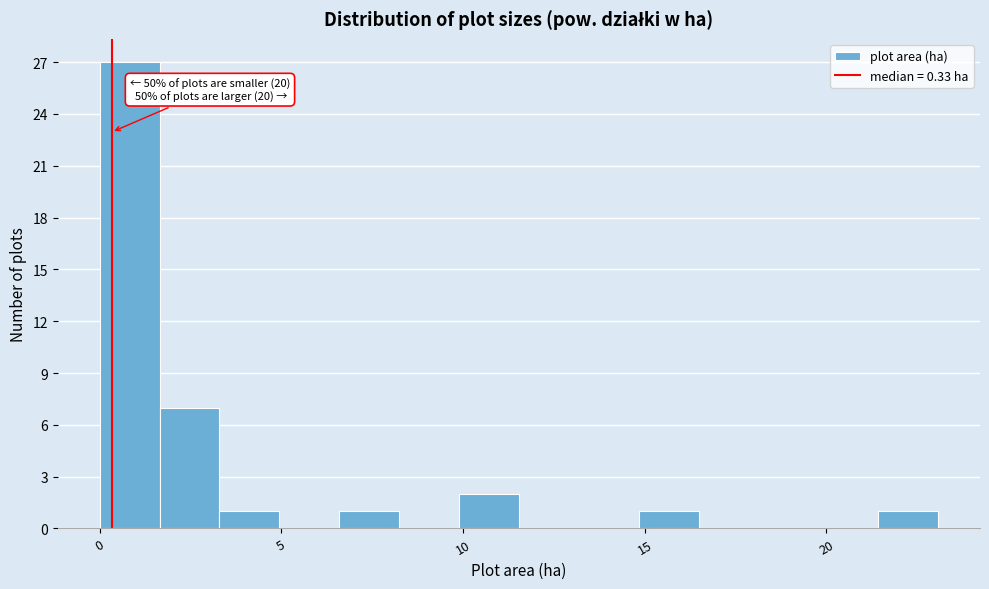

Around what value on the x-axis is the tallest bar? Give the approximate position of its centre, as read against the axis.

1.0